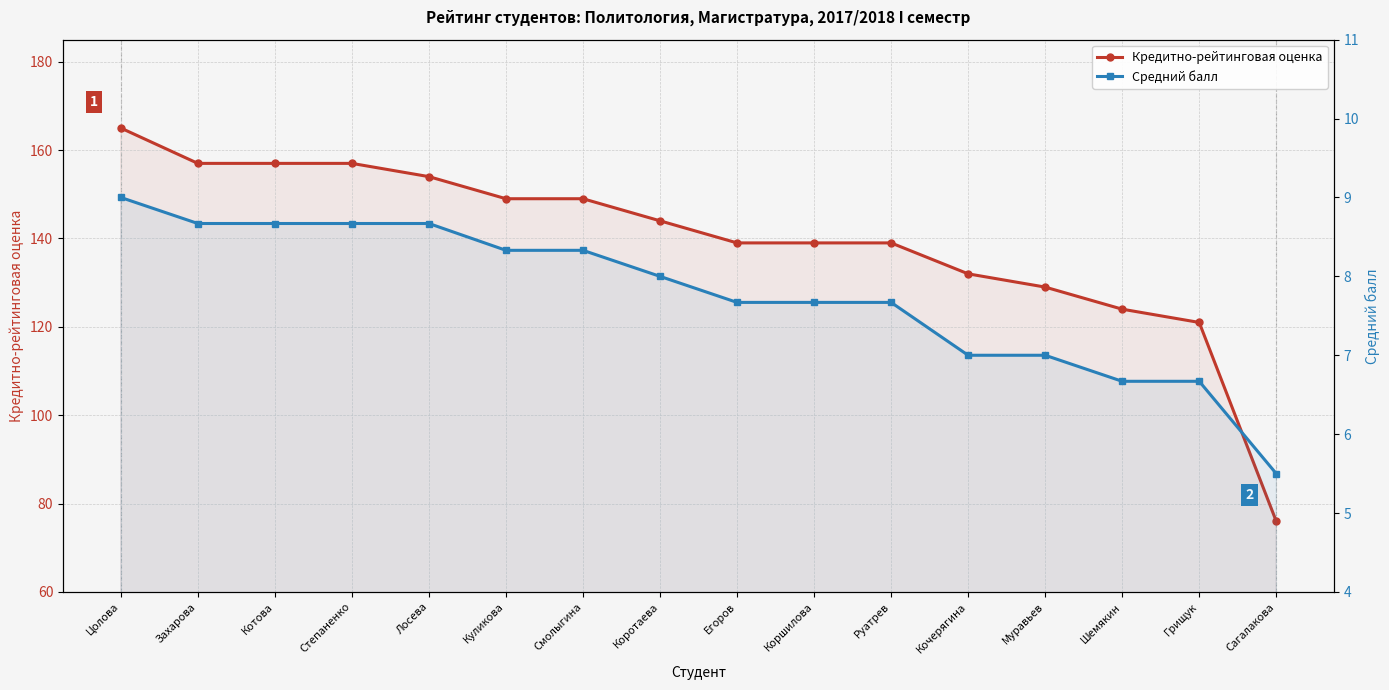

Reading left to right, list all the values displayed in this chart.

Кредитно-рейтинговая оценка: 165.0	157.0	157.0	157.0	154.0	149.0	149.0	144.0	139.0	139.0	139.0	132.0	129.0	124.0	121.0	76.0
Средний балл: 9.0	8.7	8.7	8.7	8.7	8.3	8.3	8.0	7.7	7.7	7.7	7.0	7.0	6.7	6.7	5.5